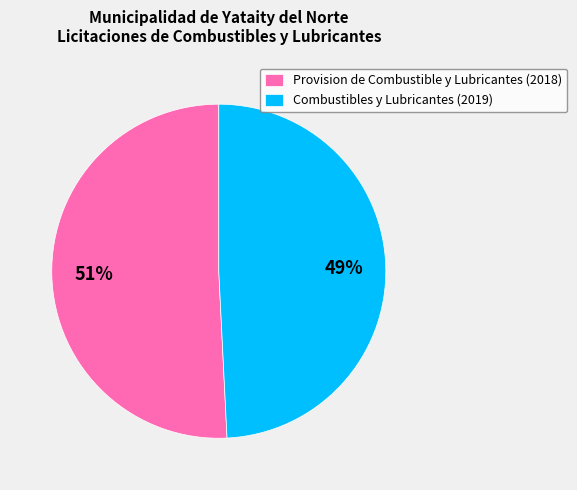

Which category has the smallest portion of the pie?

Combustibles y Lubricantes (2019)